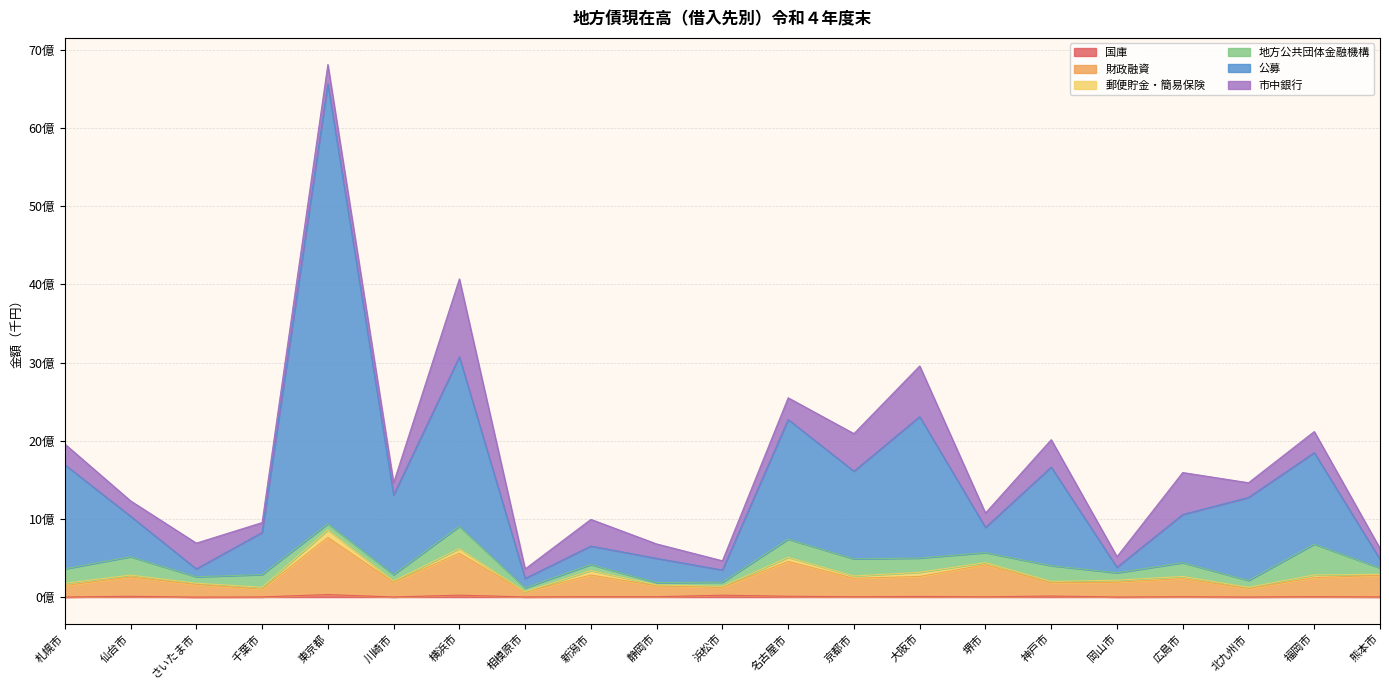

At which label does 国庫 reach its minimum?

さいたま市